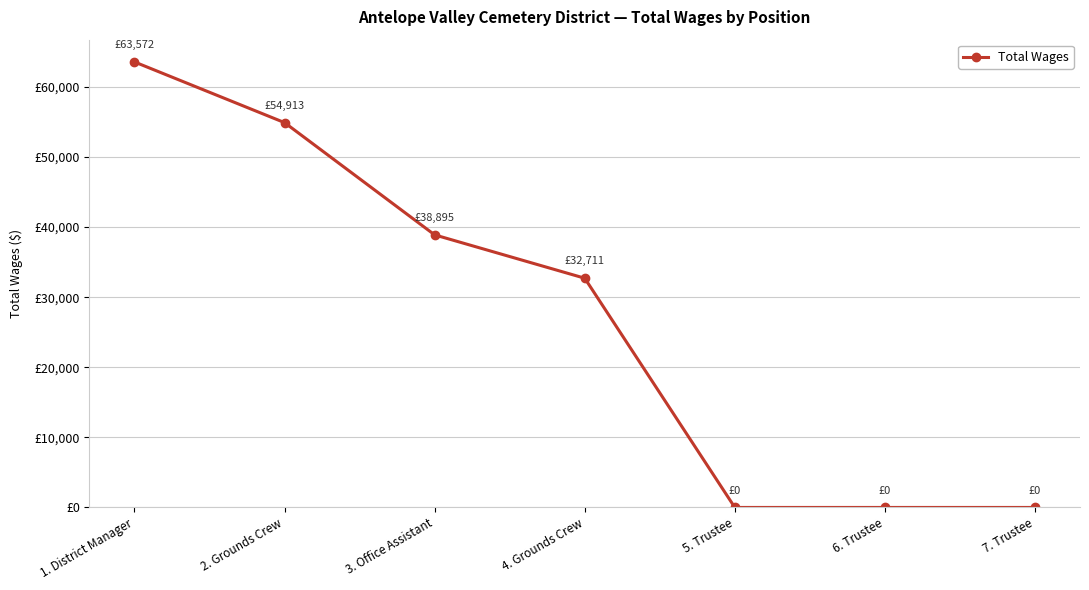

What position from the left is 7. Trustee?

7